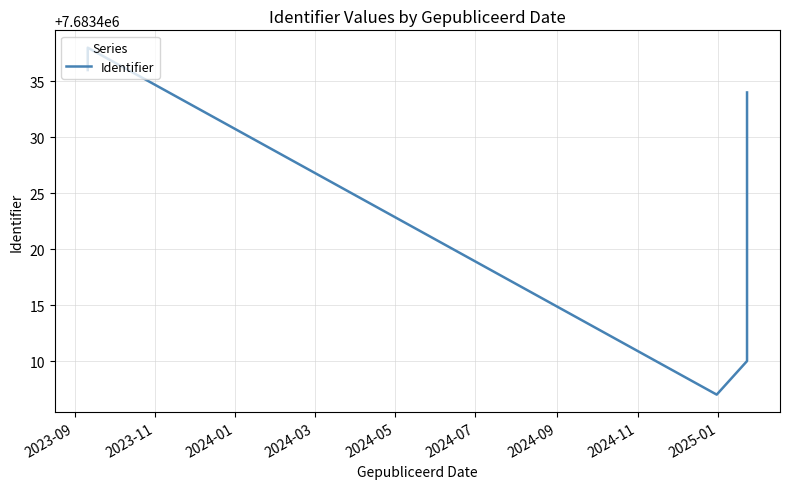

Count the number of values greater than 7683423.

8